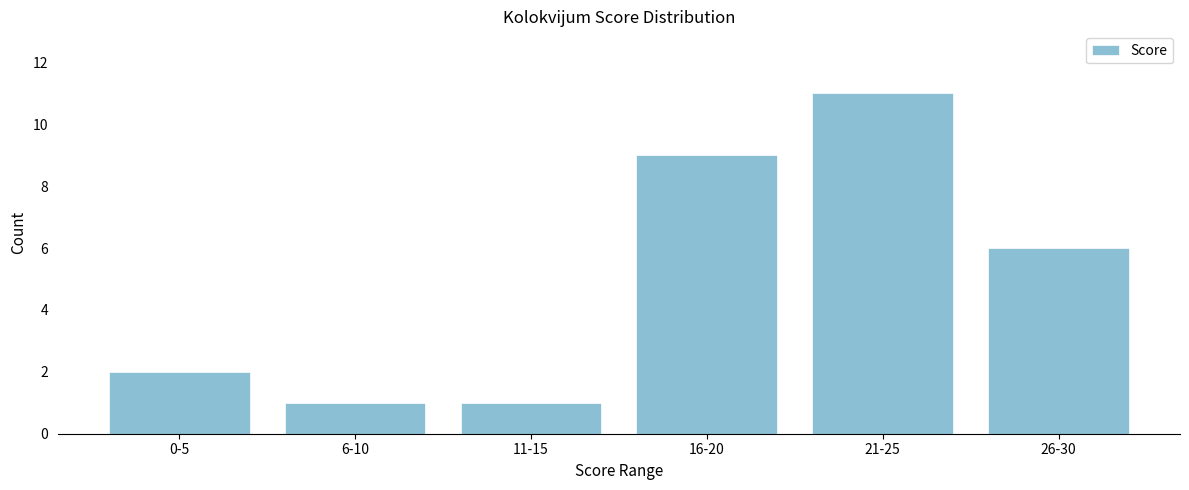

Reading left to right, transcribe all the data shown in this chart.

2	1	1	9	11	6